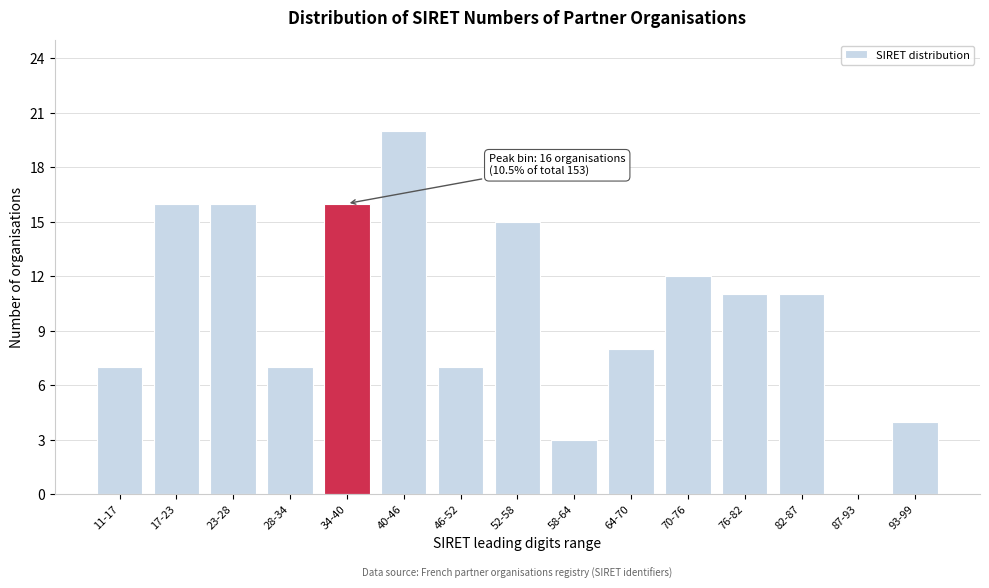

Reading right to left, list all the values displayed in this chart.

93-99=4	87-93=0	82-87=11	76-82=11	70-76=12	64-70=8	58-64=3	52-58=15	46-52=7	40-46=20	34-40=16	28-34=7	23-28=16	17-23=16	11-17=7